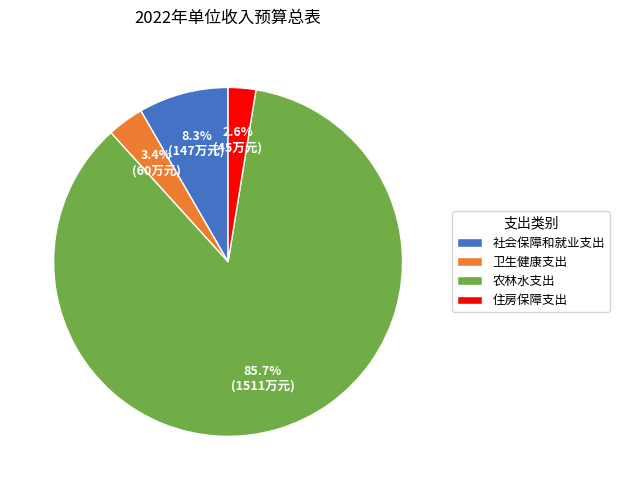

Does any single category account for the majority?

Yes